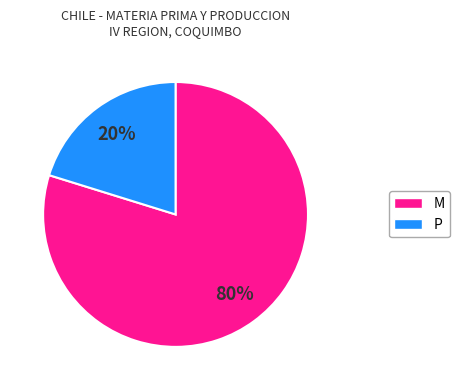

Is there any slice that represents more than half of the pie?

Yes